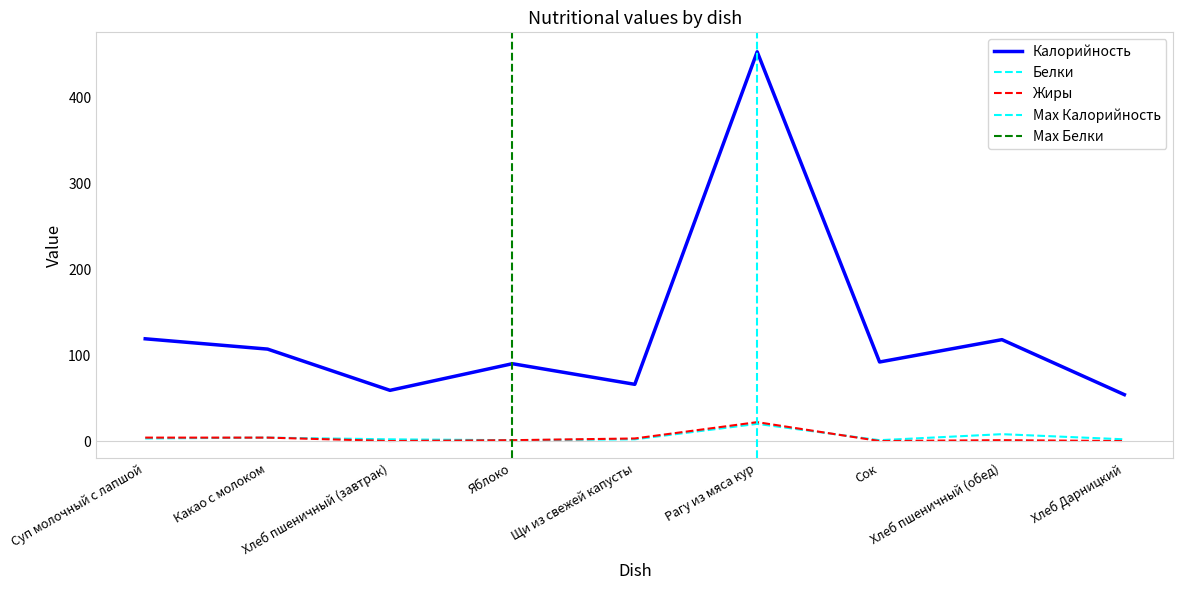

What is the difference between the maximum and minimum values in the Белки series?

19